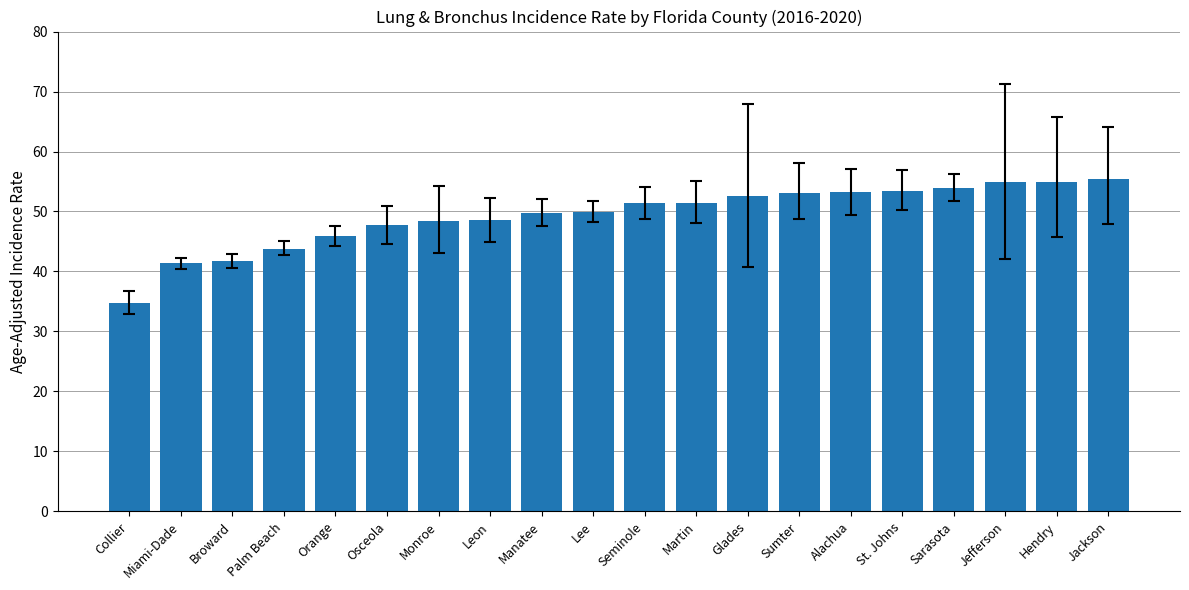

Which category has the lowest value across all series?

Collier